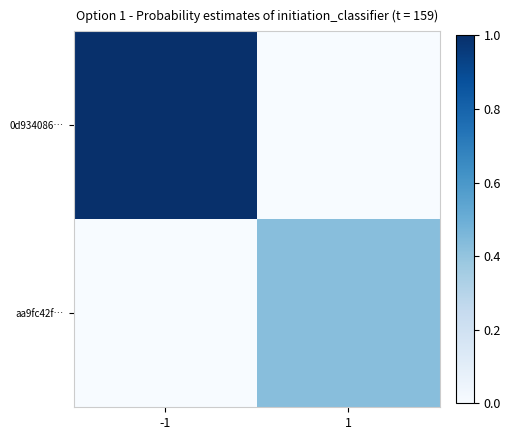

Rank the series at -1 from lowest to highest value.

aa9fc42f…, 0d934086…